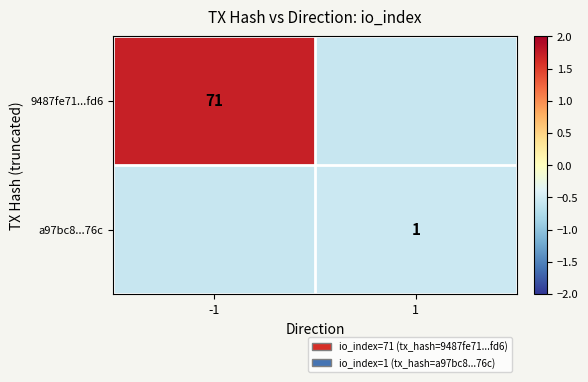

Which series has the largest total across all categories?

9487fe71...fd6